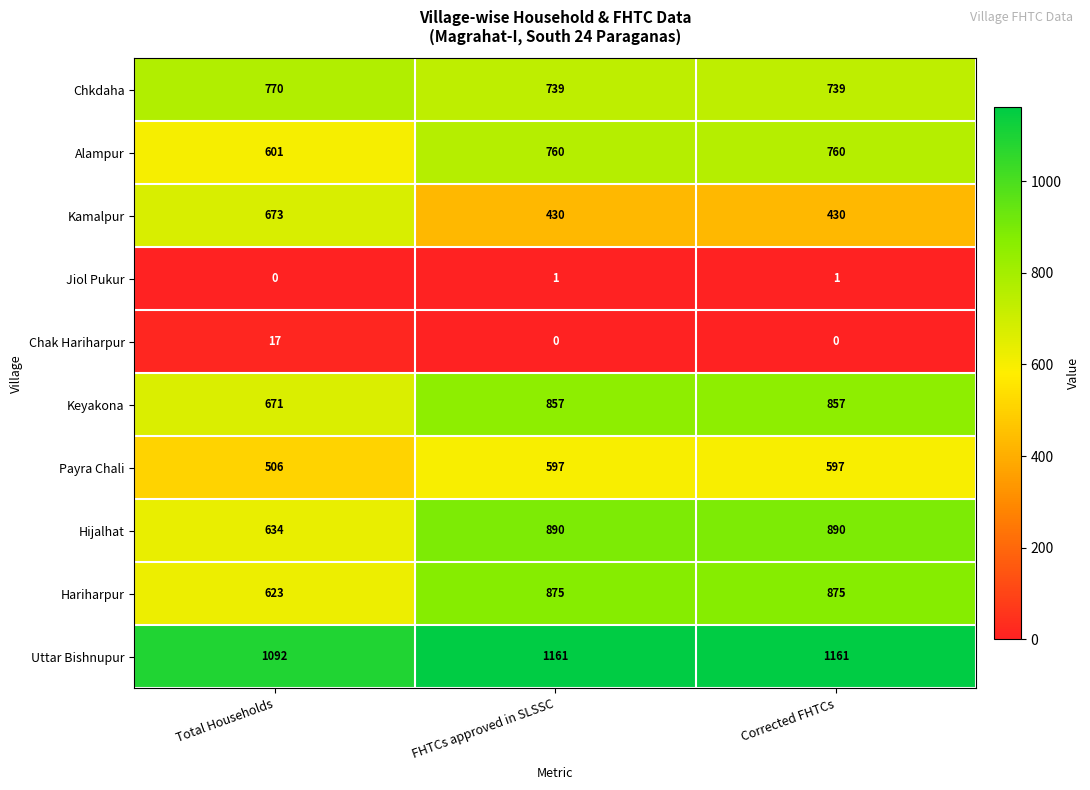

True or false: Keyakona has a value of 671 at Total Households.

True